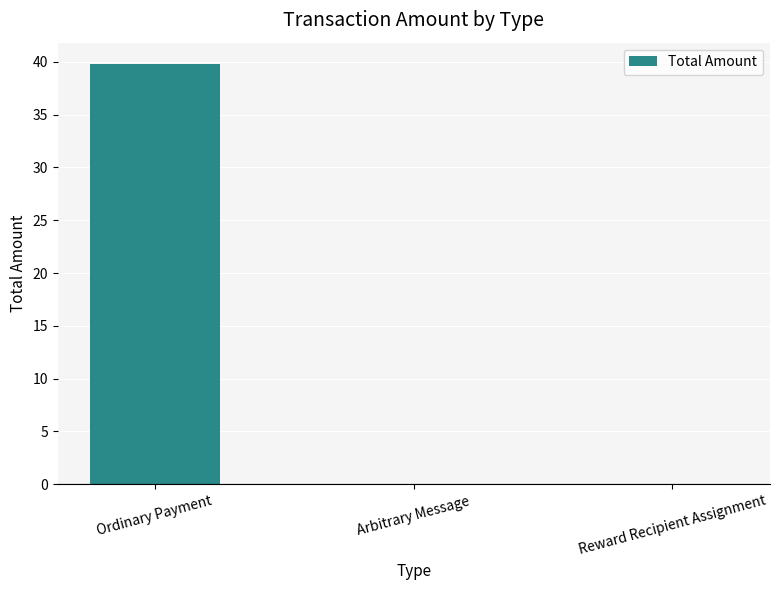

Which has a higher value, Reward Recipient Assignment or Ordinary Payment?

Ordinary Payment